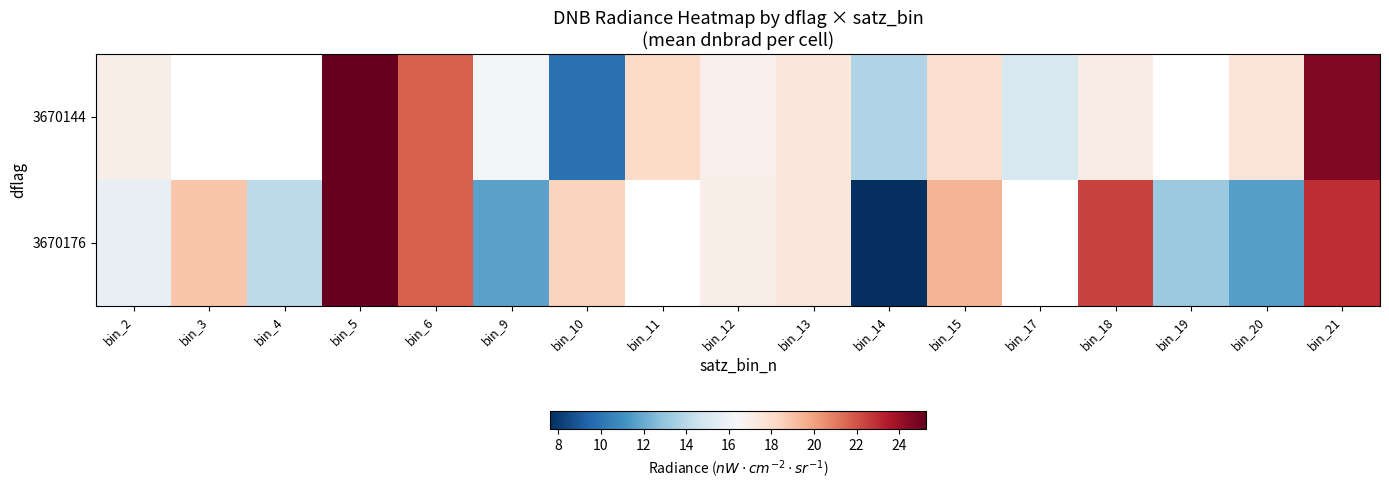

True or false: 3670176 has a value of 21.9 at bin_2.

False